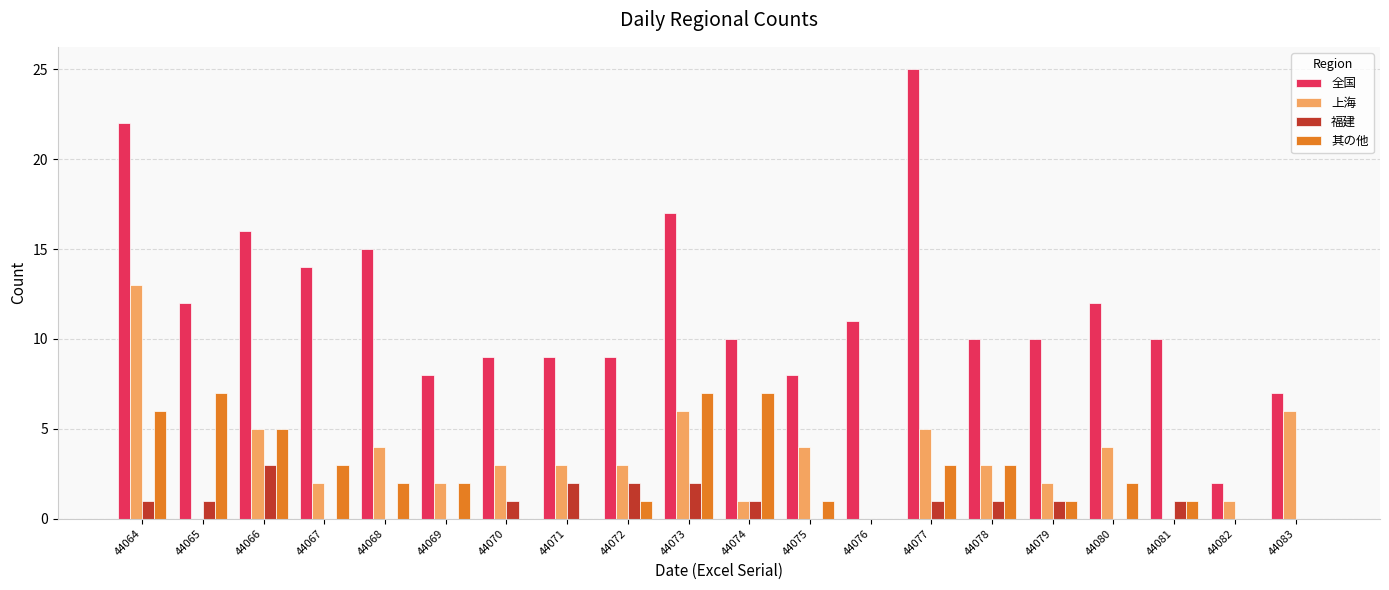

At which category is the sum across all series the highest?

44064